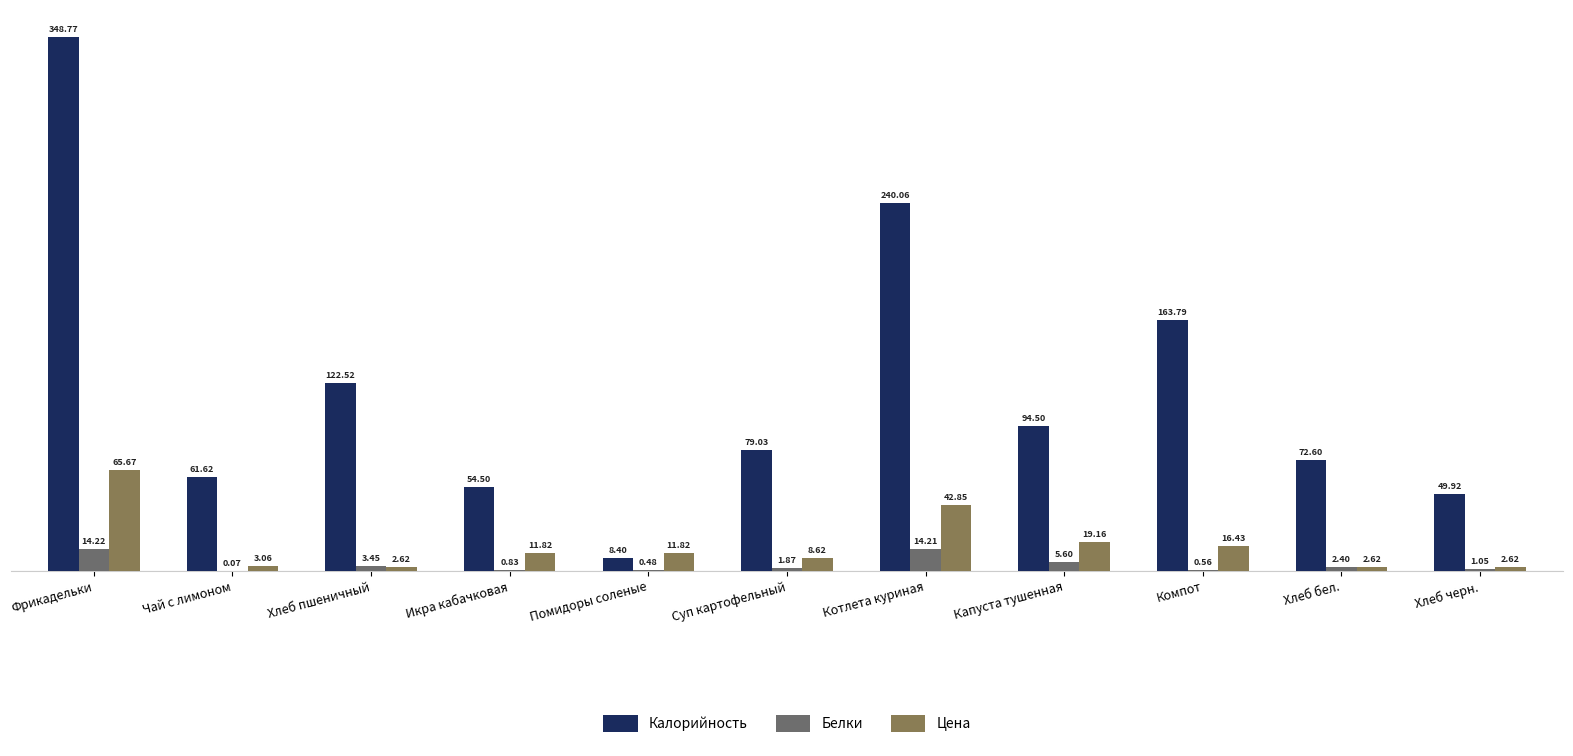

At which label does Калорийность first exceed 79?

Фрикадельки